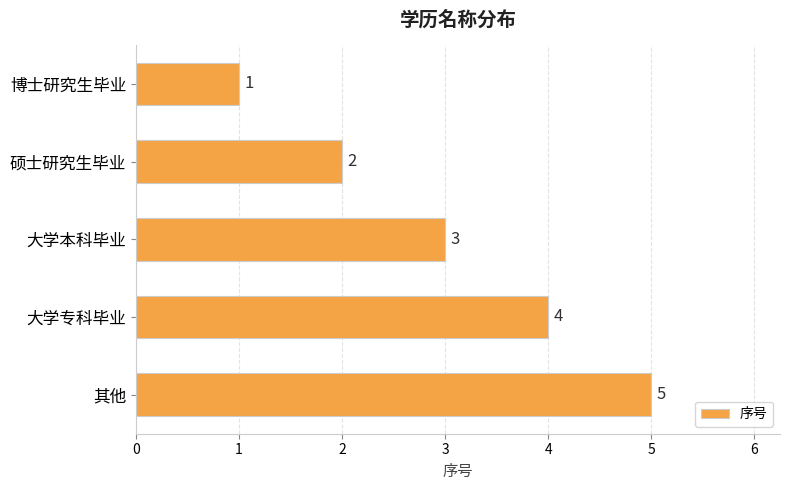

What is the approximate value at 大学本科毕业?

3